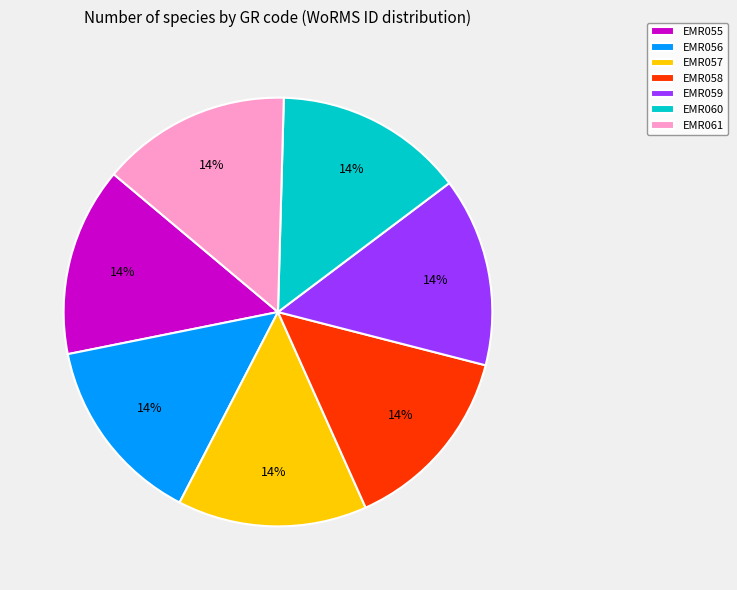

To the nearest percent, what is the average slice percentage?

14%